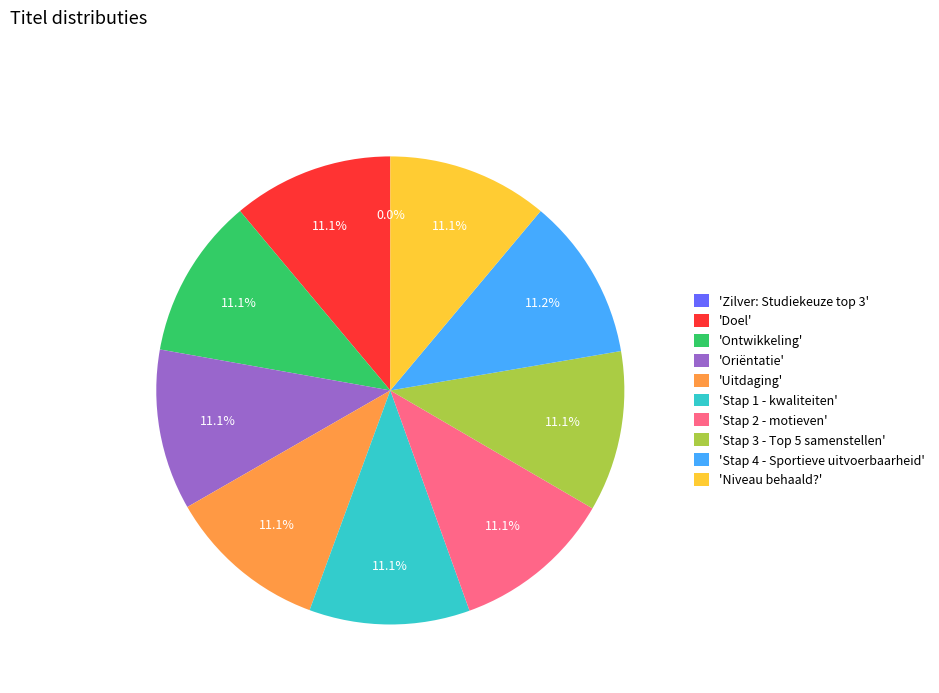

To the nearest percent, what is the combined percentage of Niveau behaald? and Oriëntatie?

22%